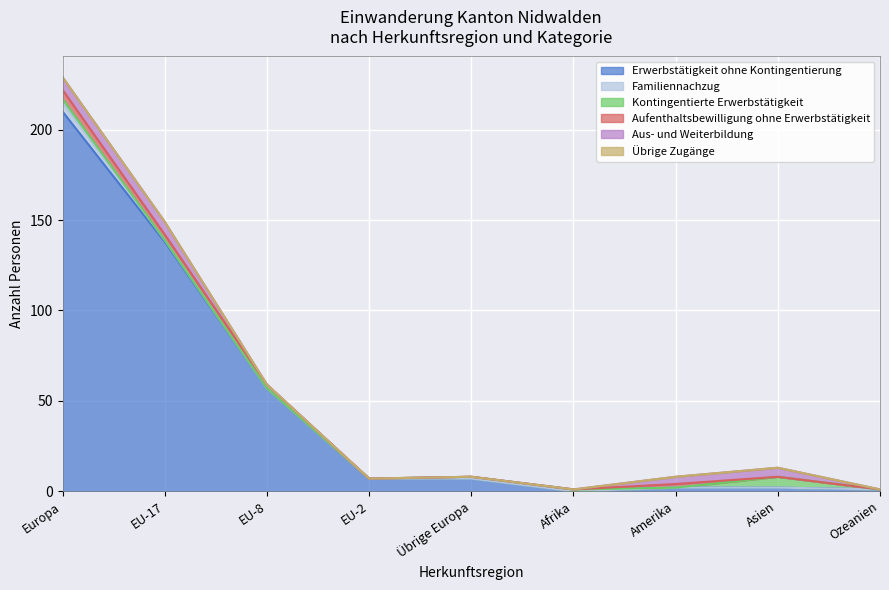

At how many categories does at least one series exceed 194?

1